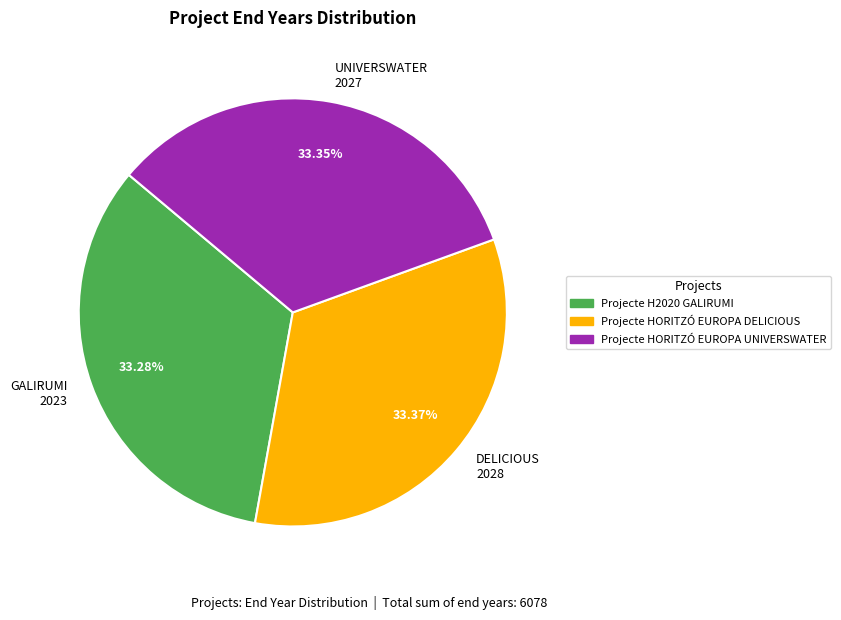

Does UNIVERSWATER 2027 account for over 50% of the chart?

No